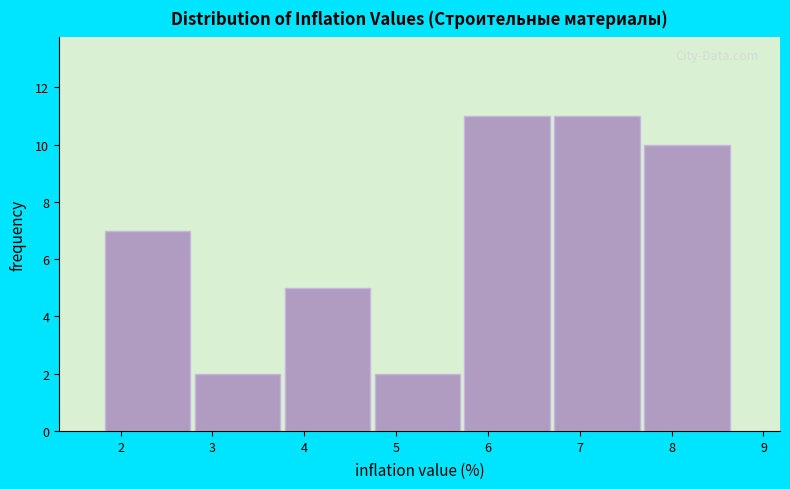

Reading left to right, list every bar in this chart as the range it spans on the x-axis followed by its height. Neither the bar edges nor the heights are printed on the chart, so give them approximately, as read against the axes.

1.8 to 2.8: 7
2.8 to 3.8: 2
3.8 to 4.8: 5
4.8 to 5.7: 2
5.7 to 6.7: 11
6.7 to 7.7: 11
7.7 to 8.7: 10